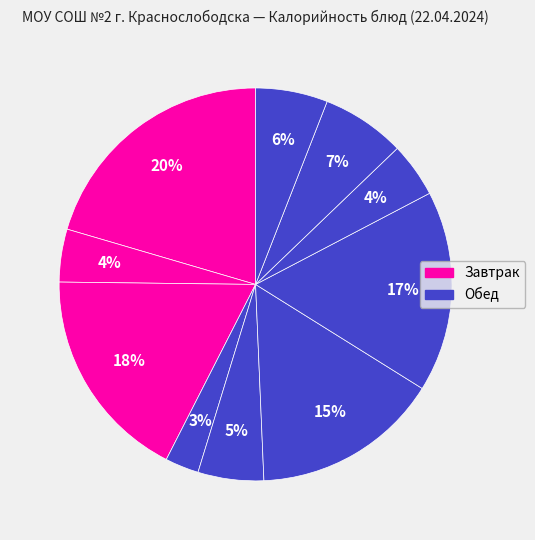

Which category has the biggest portion of the pie?

Каша молочная рисовая